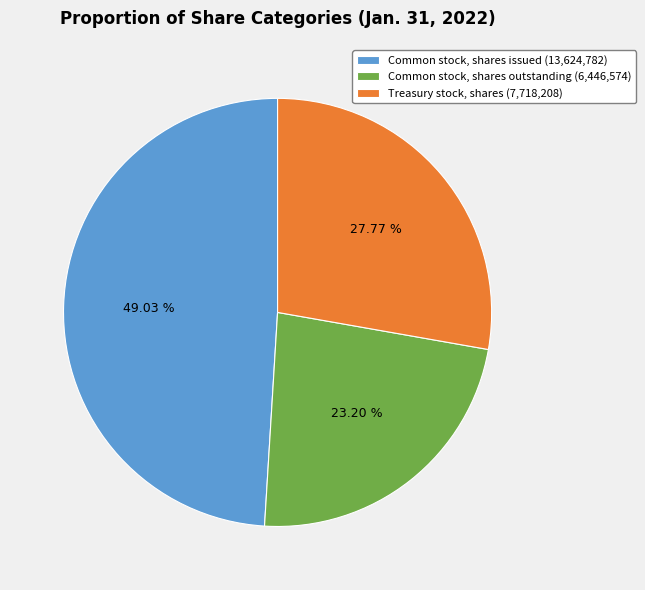

Is there any slice that represents more than half of the pie?

No